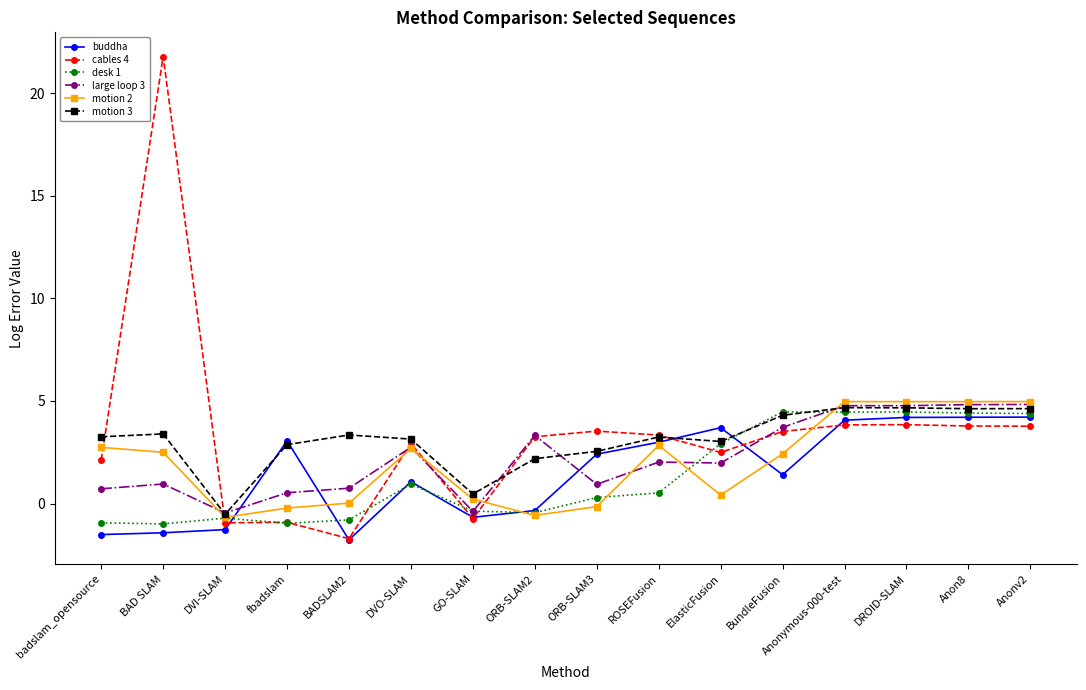

At which category does large loop 3 reach its first local valley?

DVI-SLAM